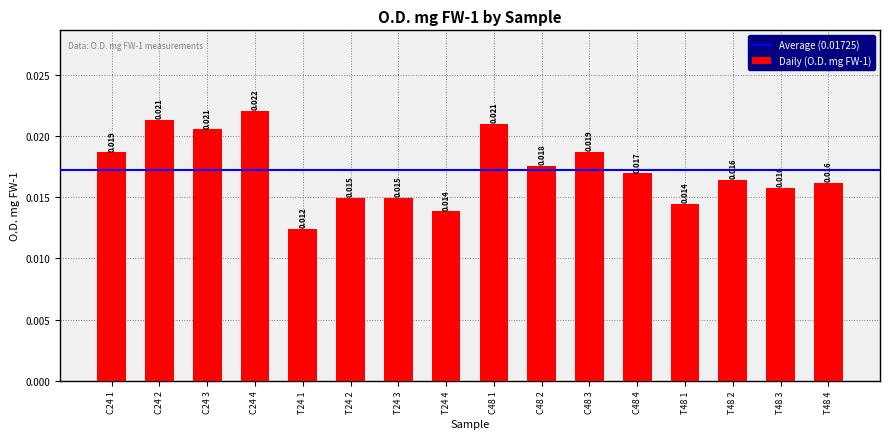

Between C24 4 and C24 1, which is larger?

C24 4